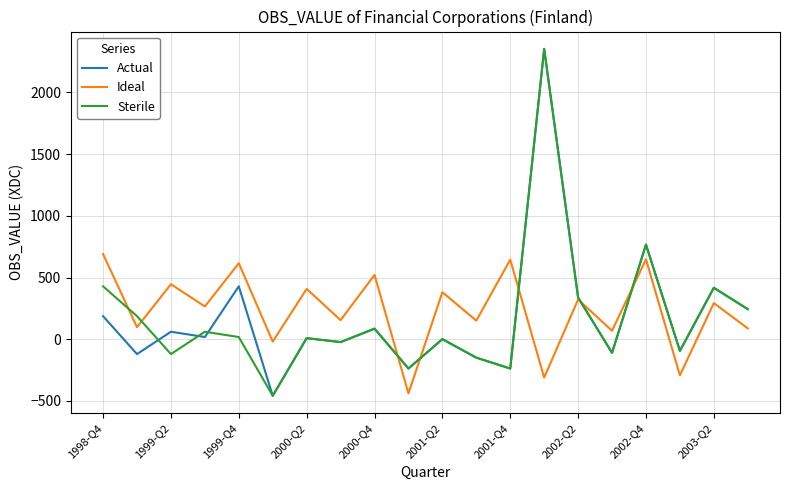

What is the lowest value of the Actual series?

-458